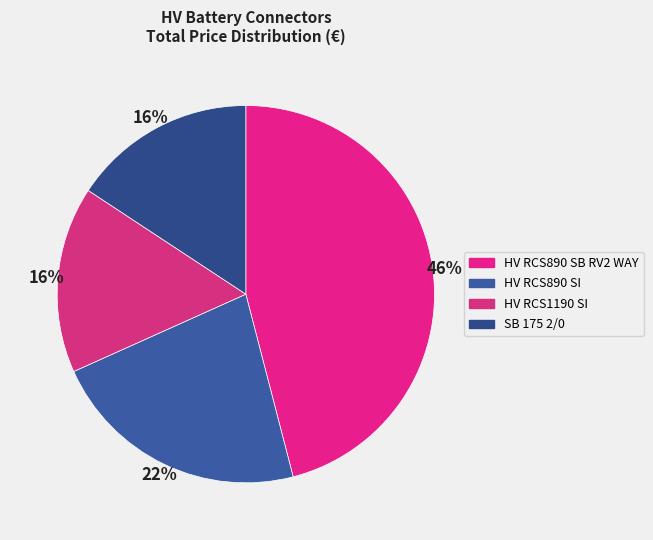

Between SB 175 2/0 and HV RCS890 SI, which is larger?

HV RCS890 SI